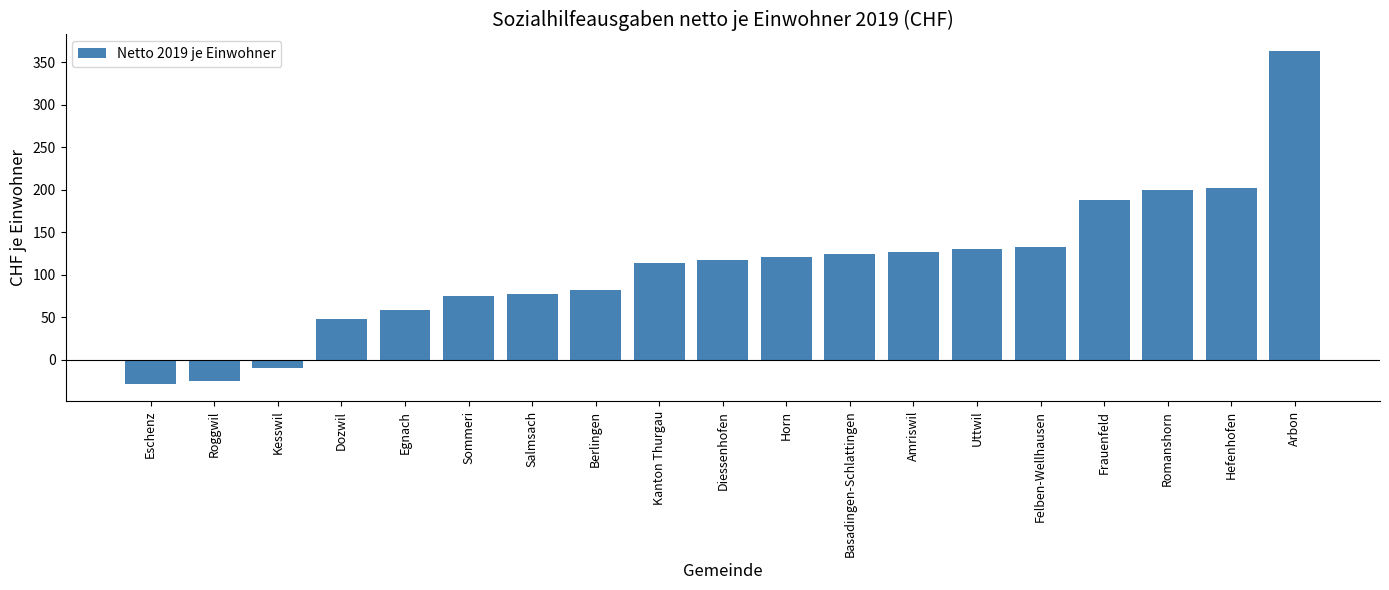

Are the bars grouped side by side (vs. stacked)?

No